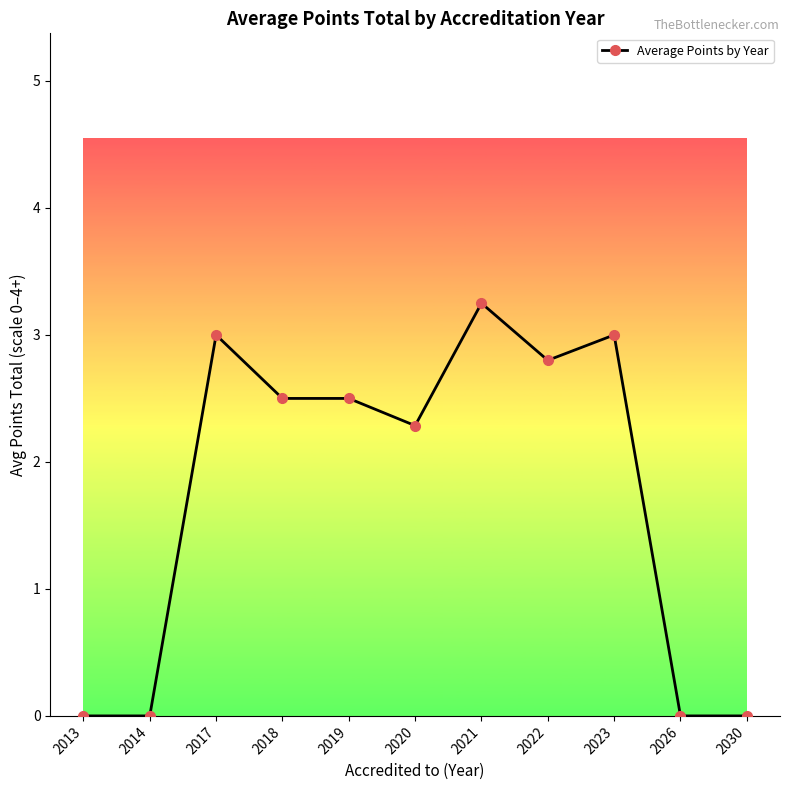

True or false: there are more than 2 points higher than both neighbors.

True